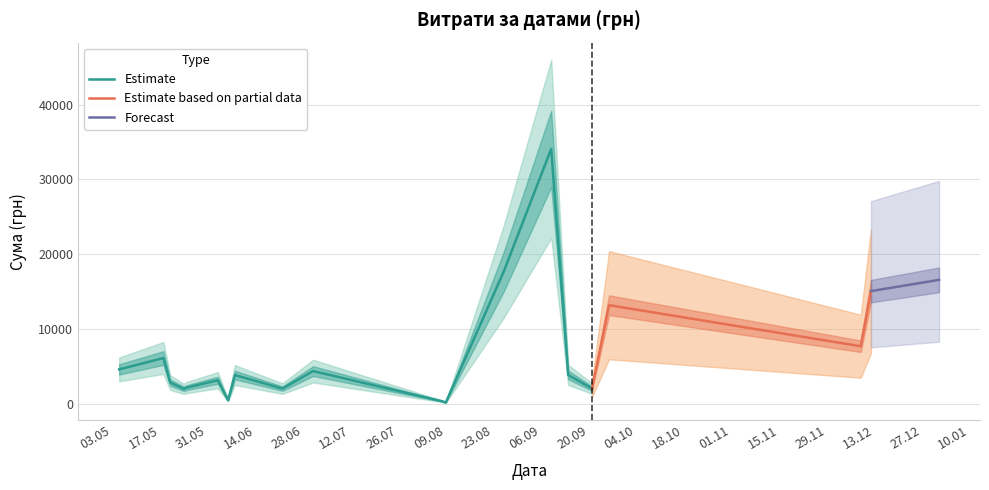

What is the value of the 19th point from the left?

542.5